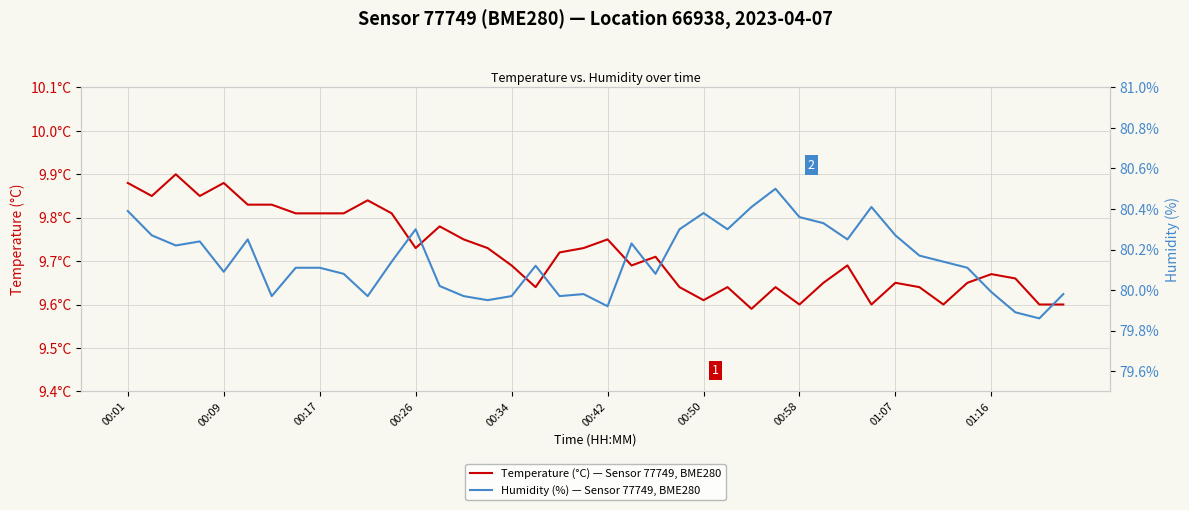

True or false: Humidity (%) — Sensor 77749, BME280 and Temperature (°C) — Sensor 77749, BME280 intersect in this chart.

False